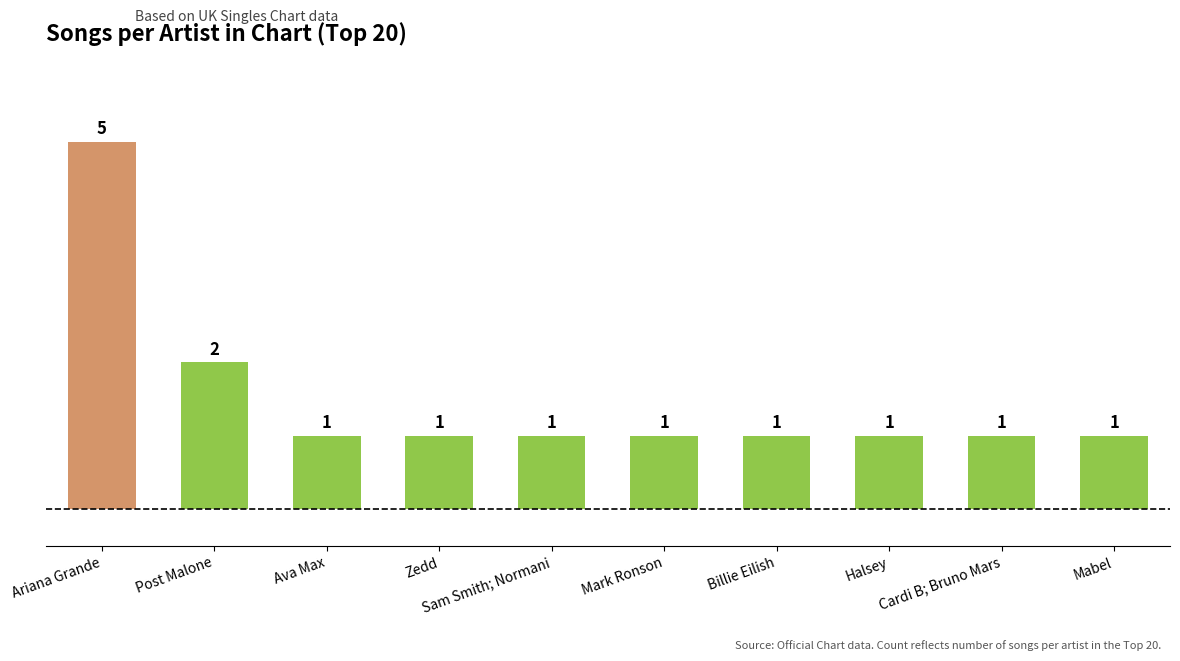

Are the bars horizontal?

No